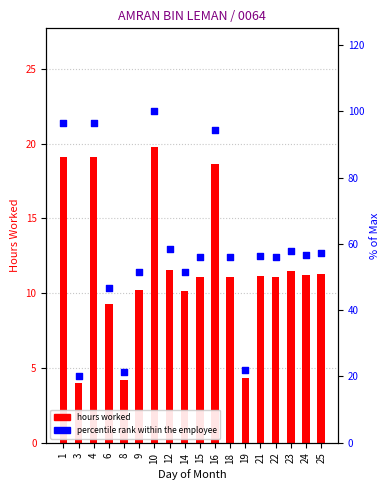

At how many categories does at least one series exceed 54?

12